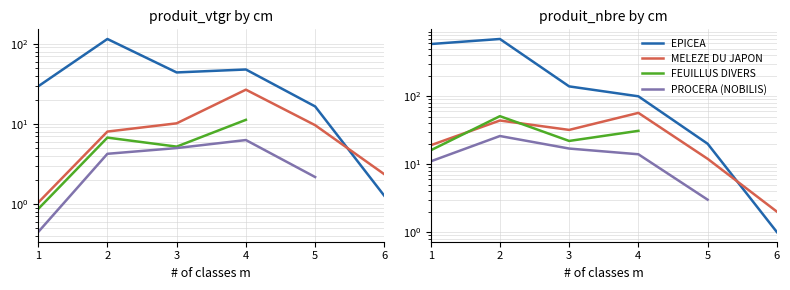

Between which two adjacent categories do EPICEA and MELEZE DU JAPON first intersect?

5 and 6